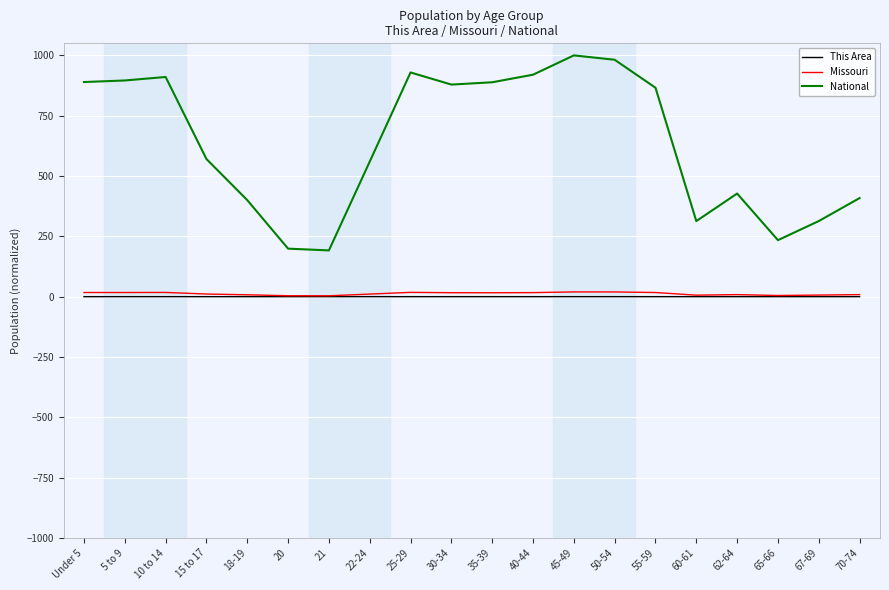

What is the maximum value for National?

1000.0